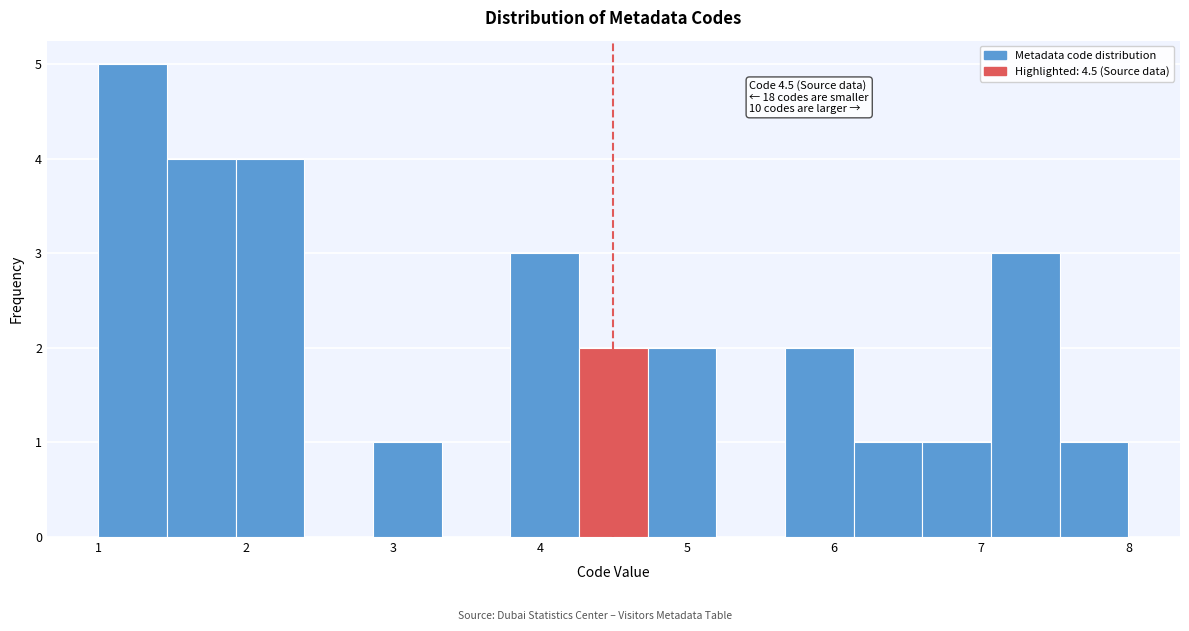

Which range on the x-axis has the tallest bar?

1.0 to 1.5